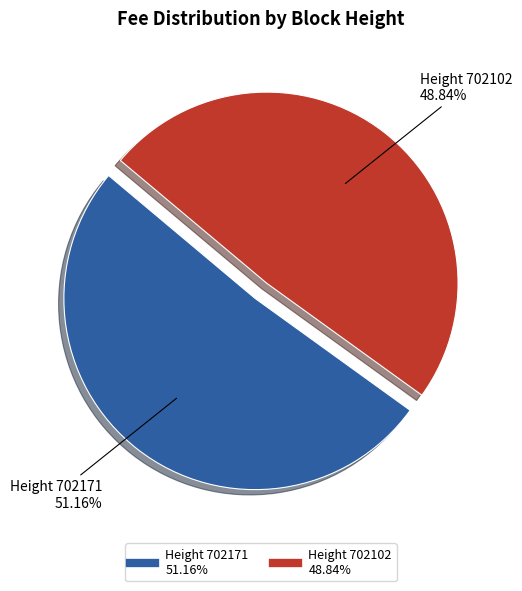

Does any single category account for the majority?

Yes